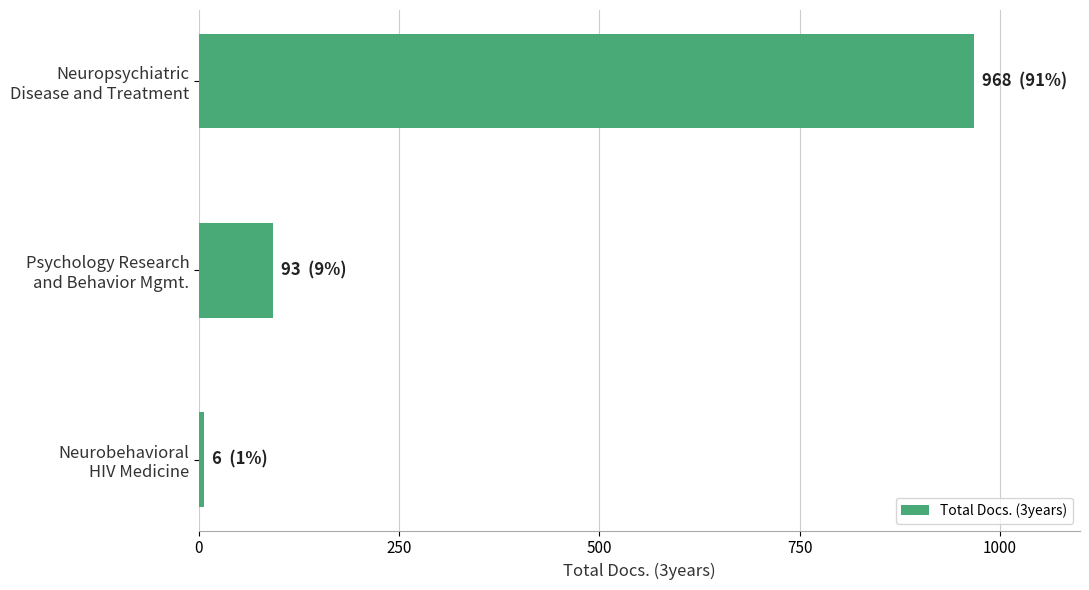

Reading bottom to top, transcribe all the data shown in this chart.

6	93	968